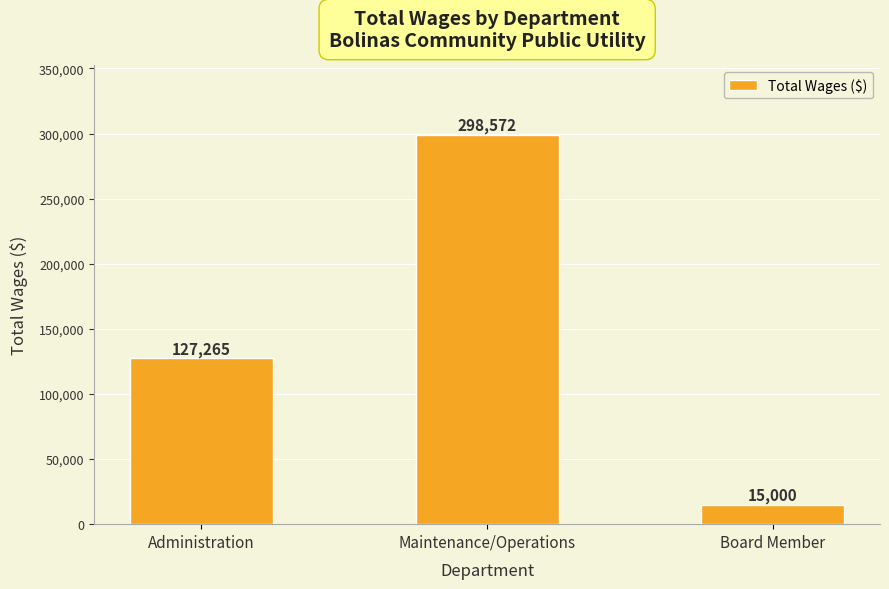

How many series are shown in this chart?

1